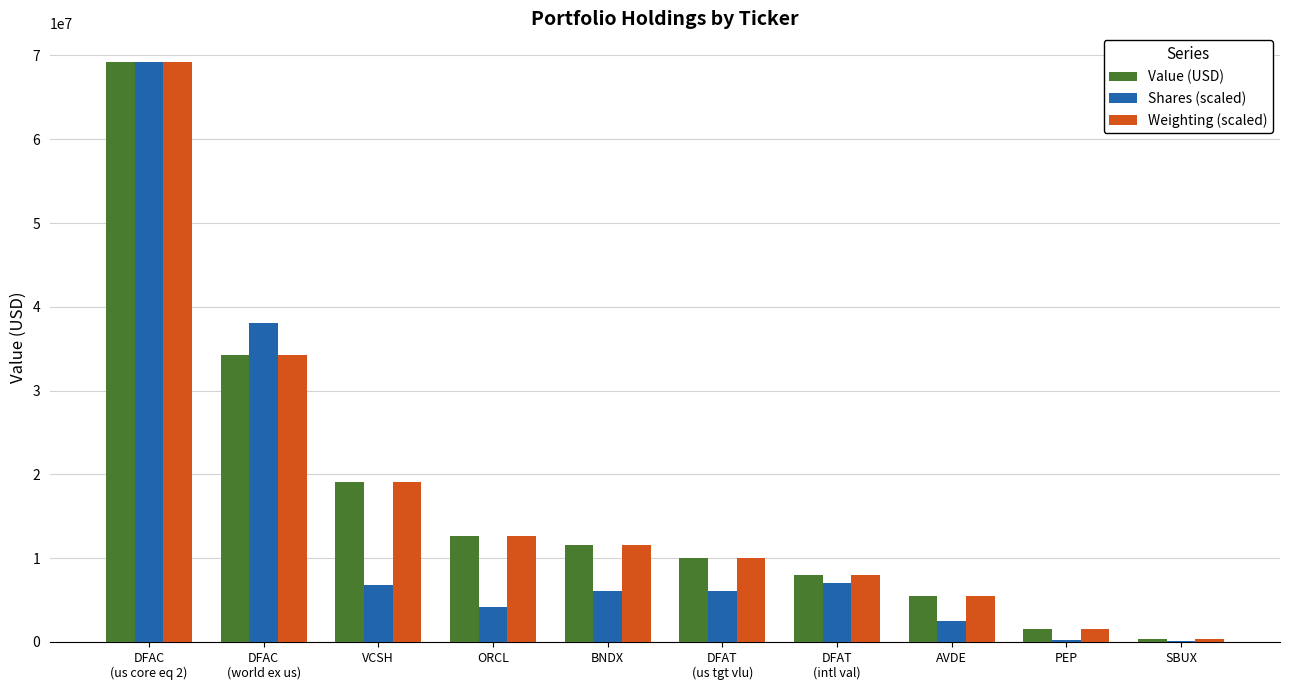

Does the chart contain stacked bars?

No